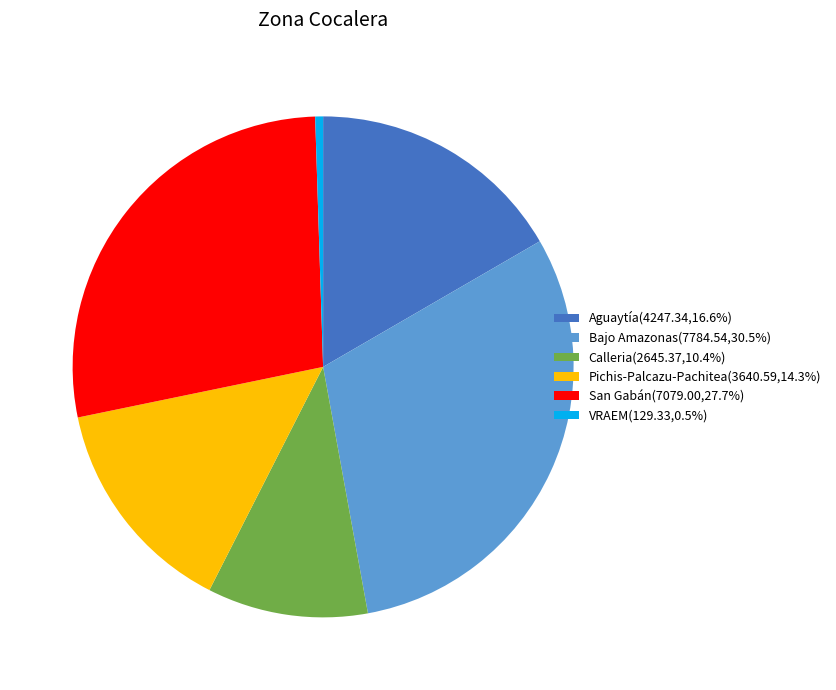

How many segments does this pie chart have?

6